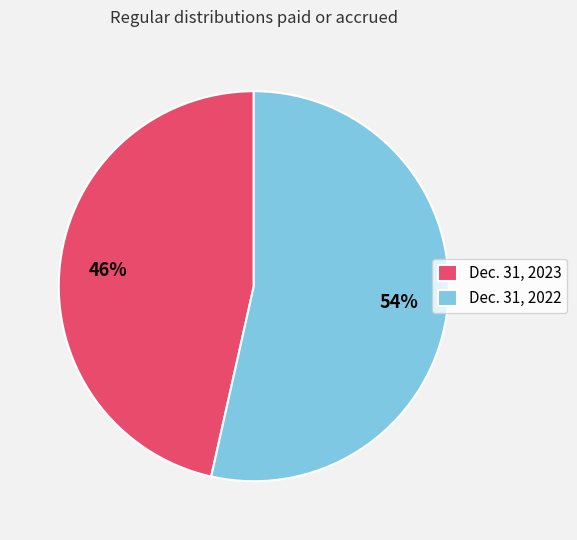

Approximately how many times larger is the value at Dec. 31, 2023 compared to Dec. 31, 2022?

0.9